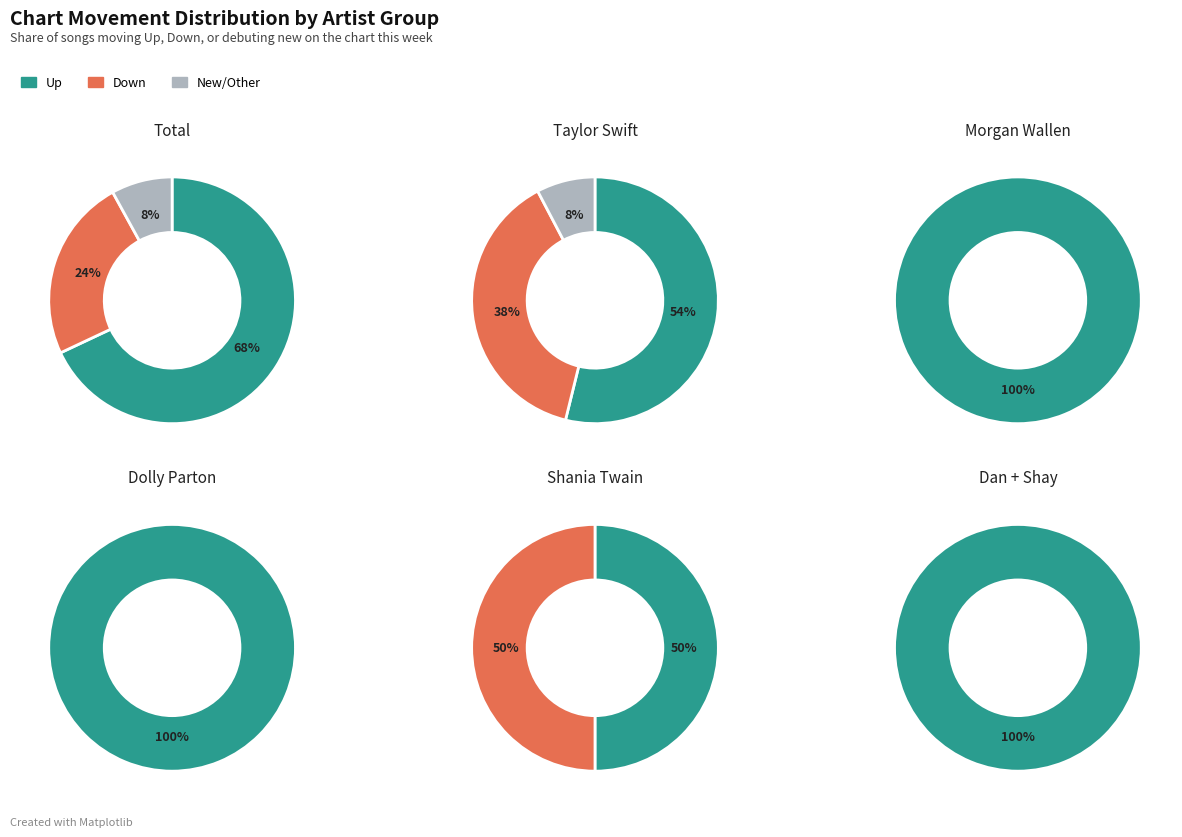

Is there a majority slice in this chart?

Yes